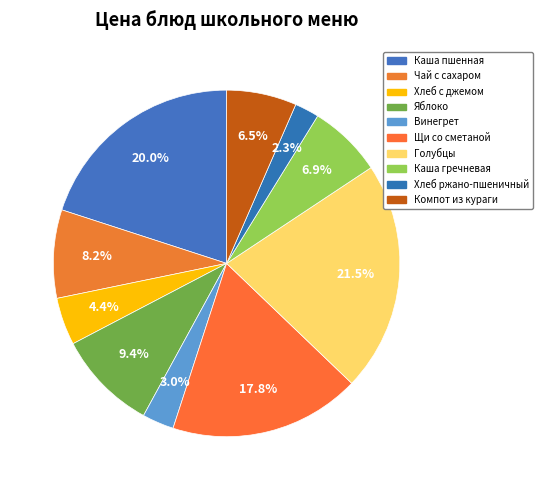

Is there a majority slice in this chart?

No